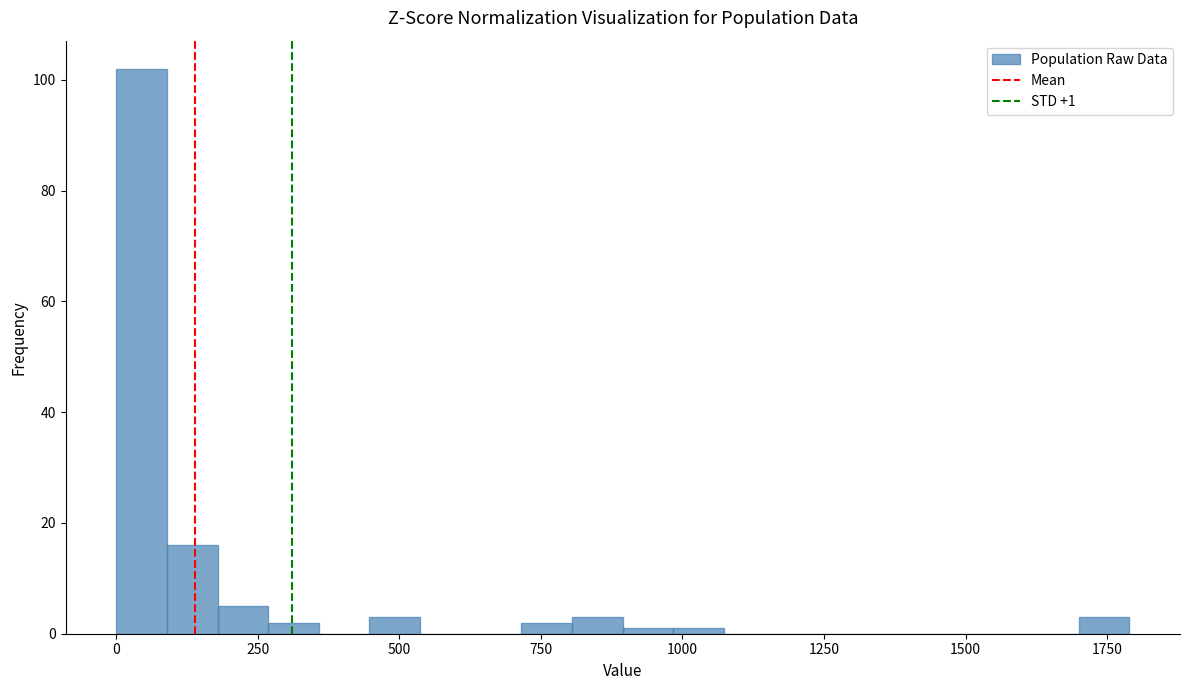

Read against the x-axis, roughly where is the centre of the tallest bar?

50